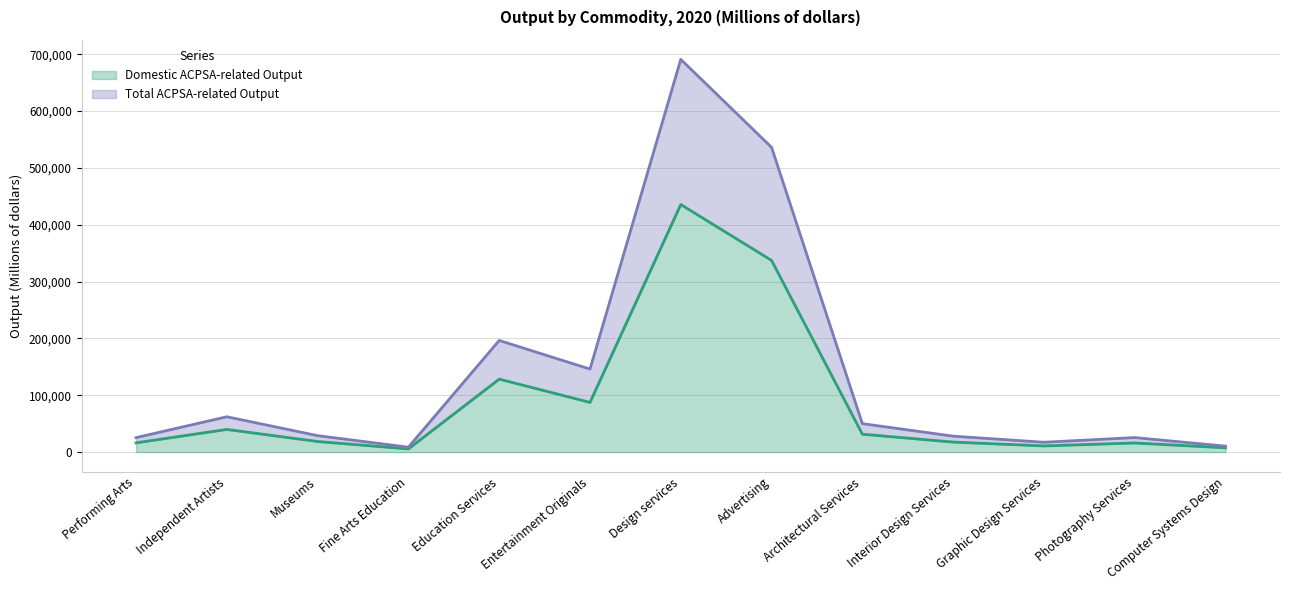

List the series in order of their overall mean, highest first.

Total ACPSA-related Output, Domestic ACPSA-related Output